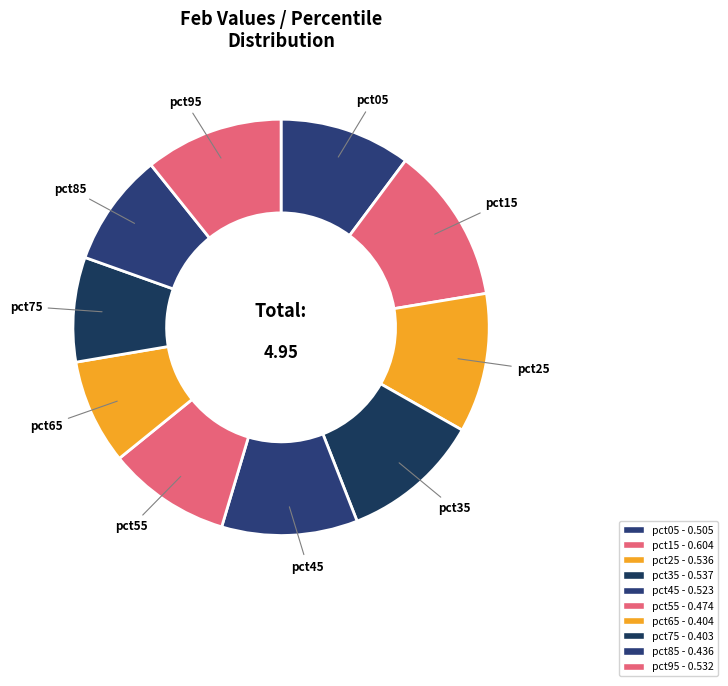

To the nearest percent, what percentage of the pie is pct35?

11%